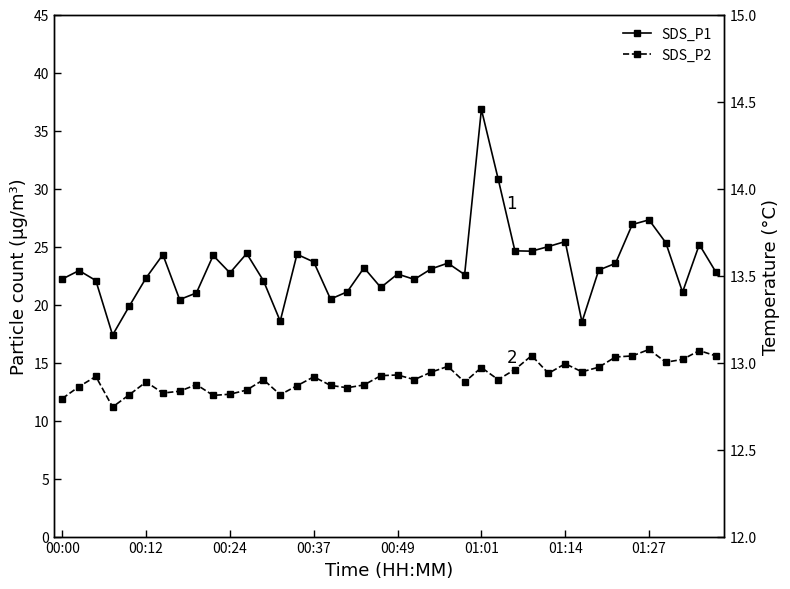

What is the difference between the maximum and minimum values in the SDS_P1 series?

19.5